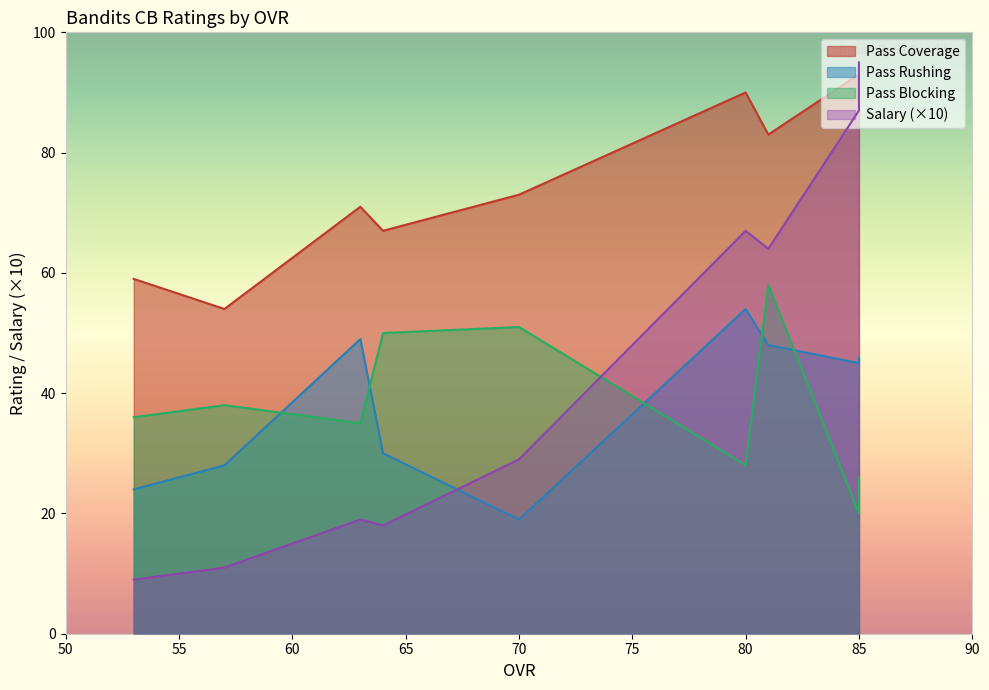

At which category does the chart reach its peak across all series?

Ragland(85)